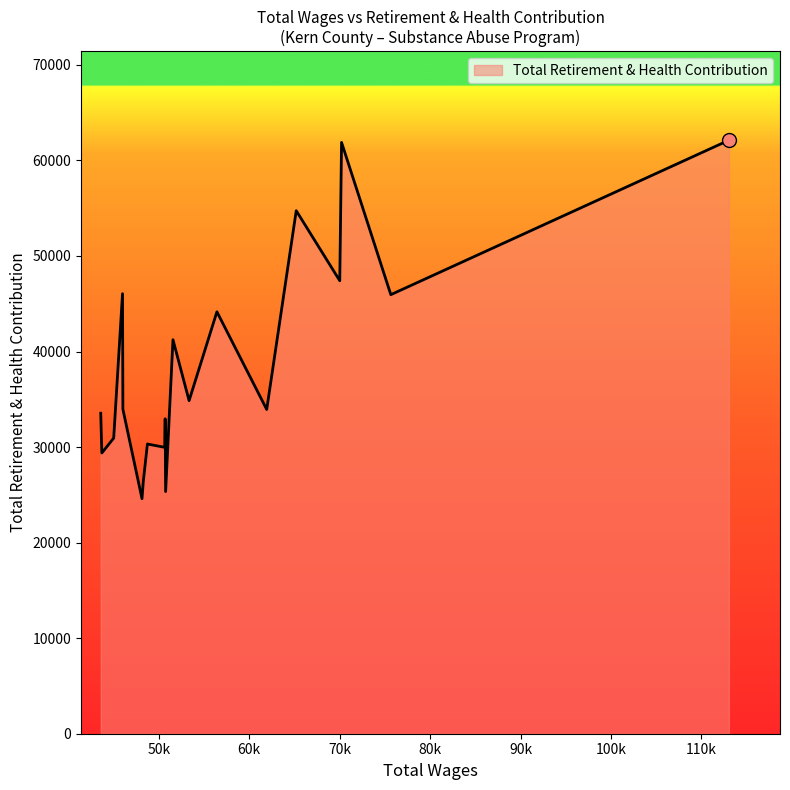

What is the smallest value displayed?

24595